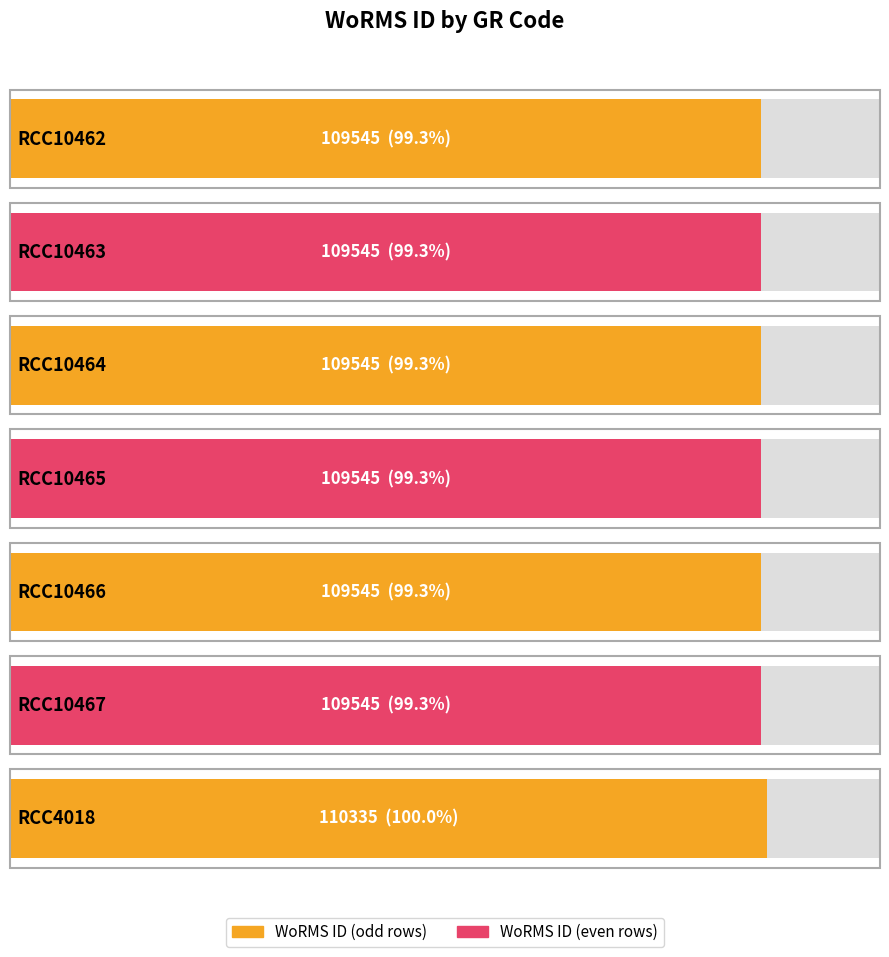

Reading left to right, transcribe all the data shown in this chart.

RCC10462=109545	RCC10463=109545	RCC10464=109545	RCC10465=109545	RCC10466=109545	RCC10467=109545	RCC4018=110335